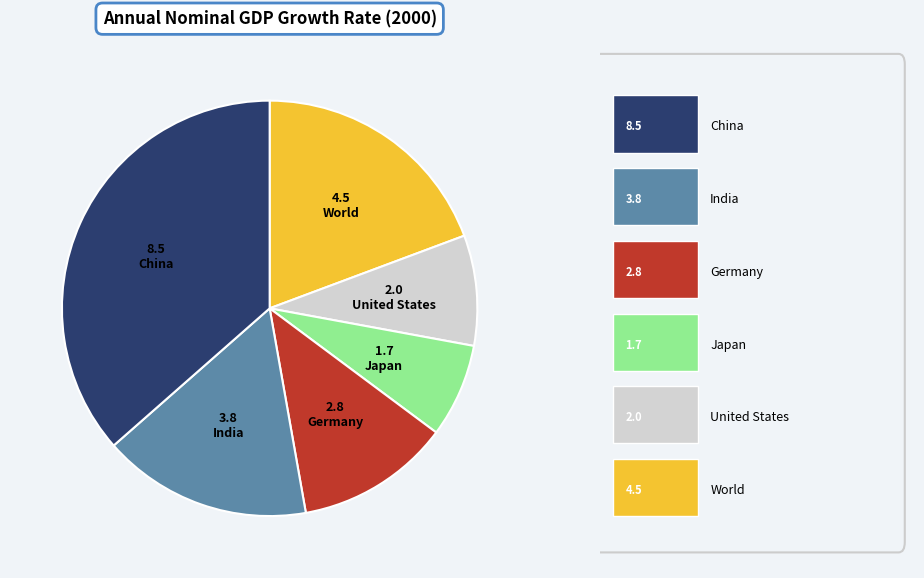

Does any single category account for the majority?

No